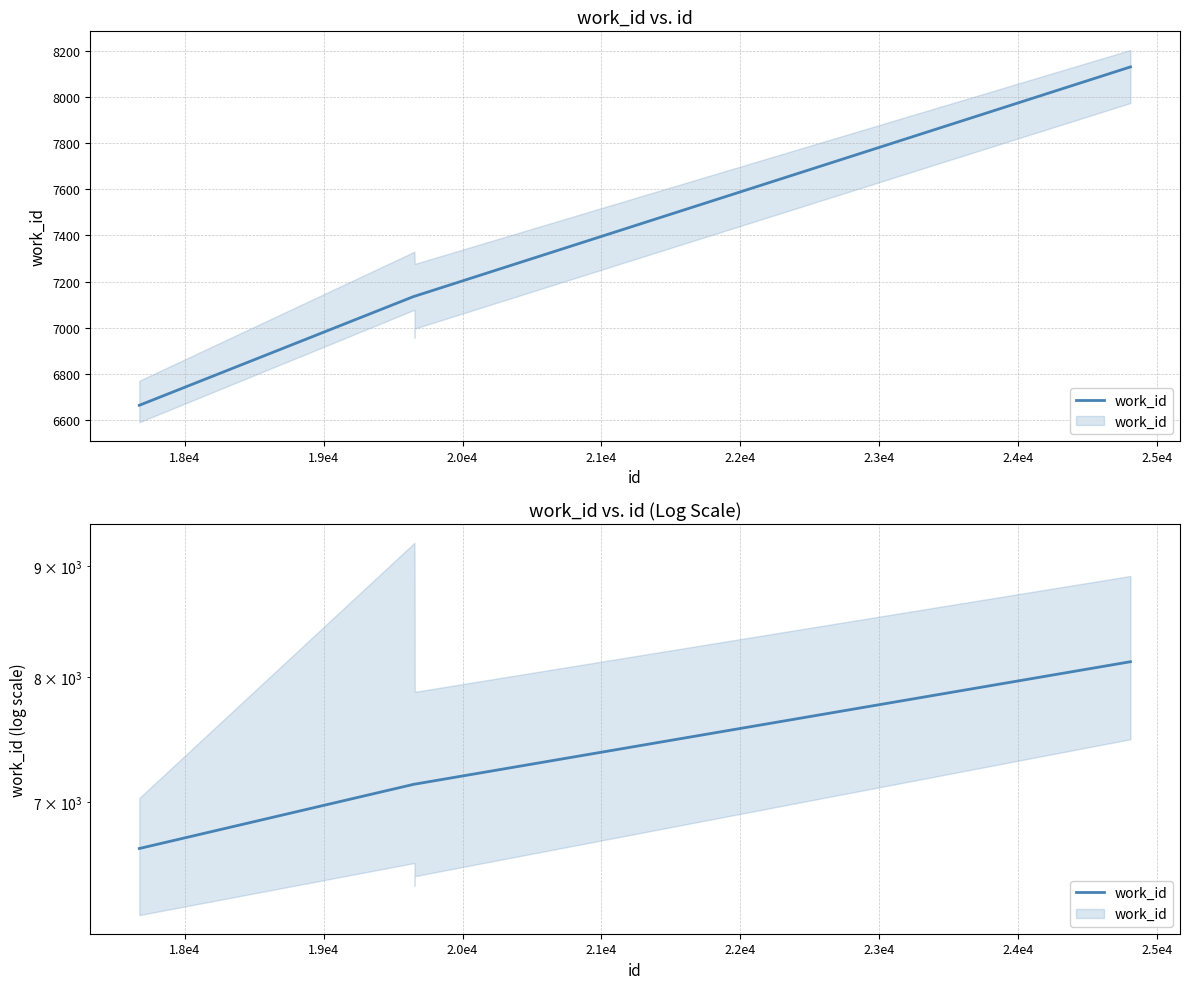

What is the minimum value shown in the chart?

6665